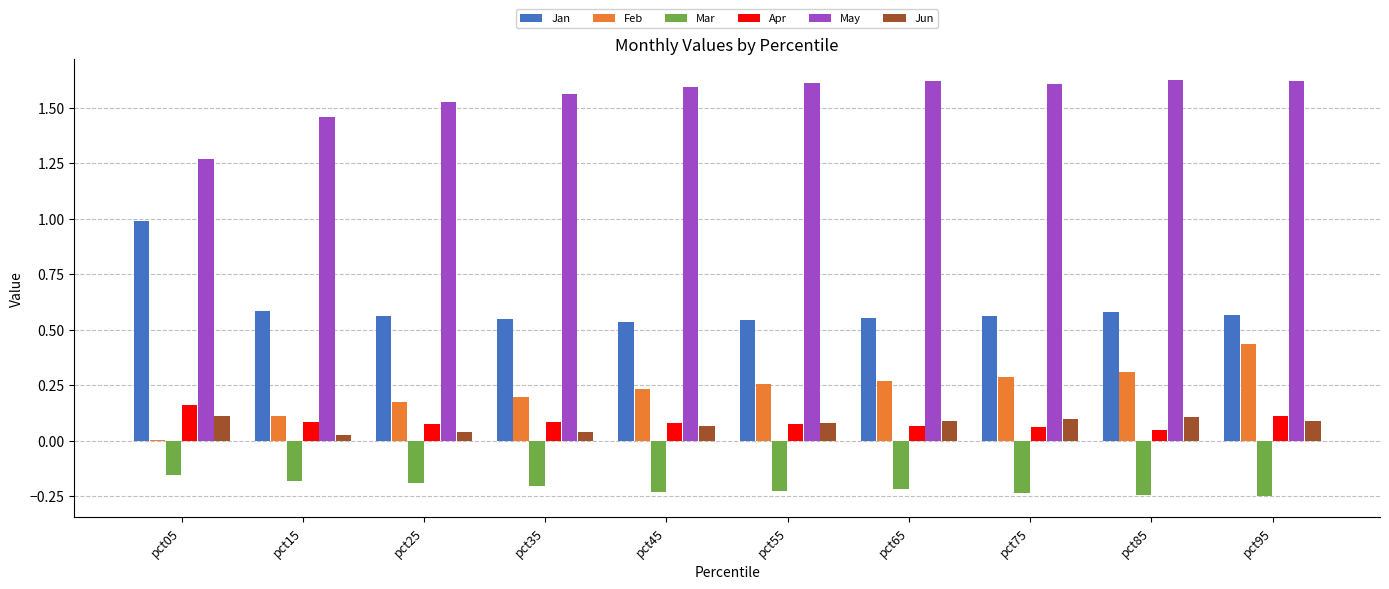

What is the total value across all series at pct45?

2.3